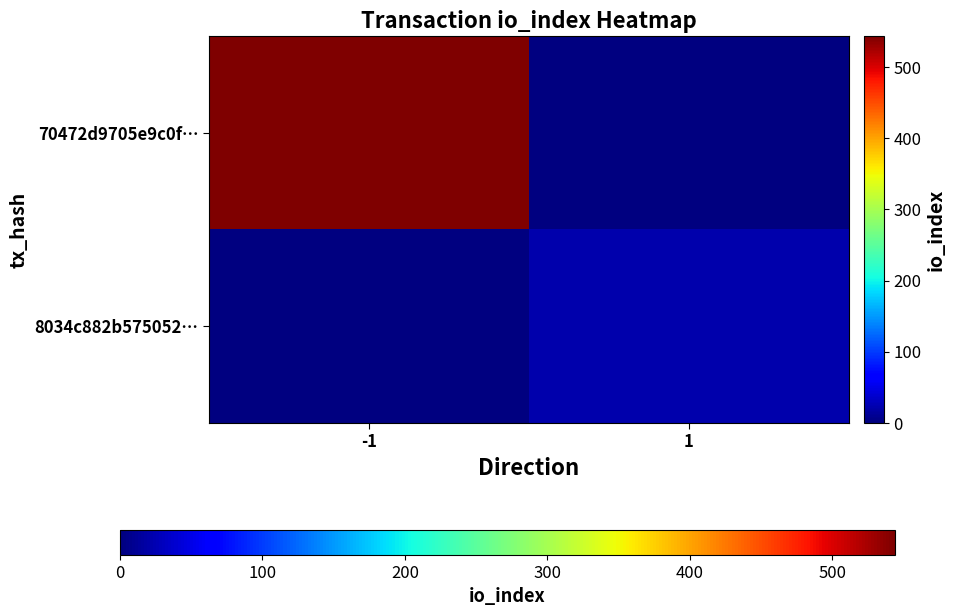

What is the greatest value displayed?

544.0